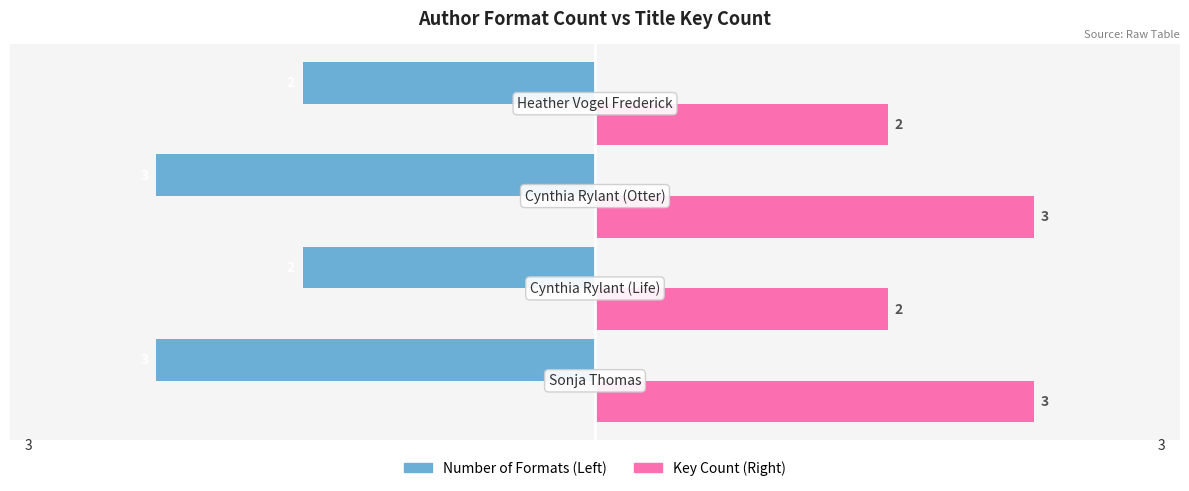

What is the greatest value displayed?

3